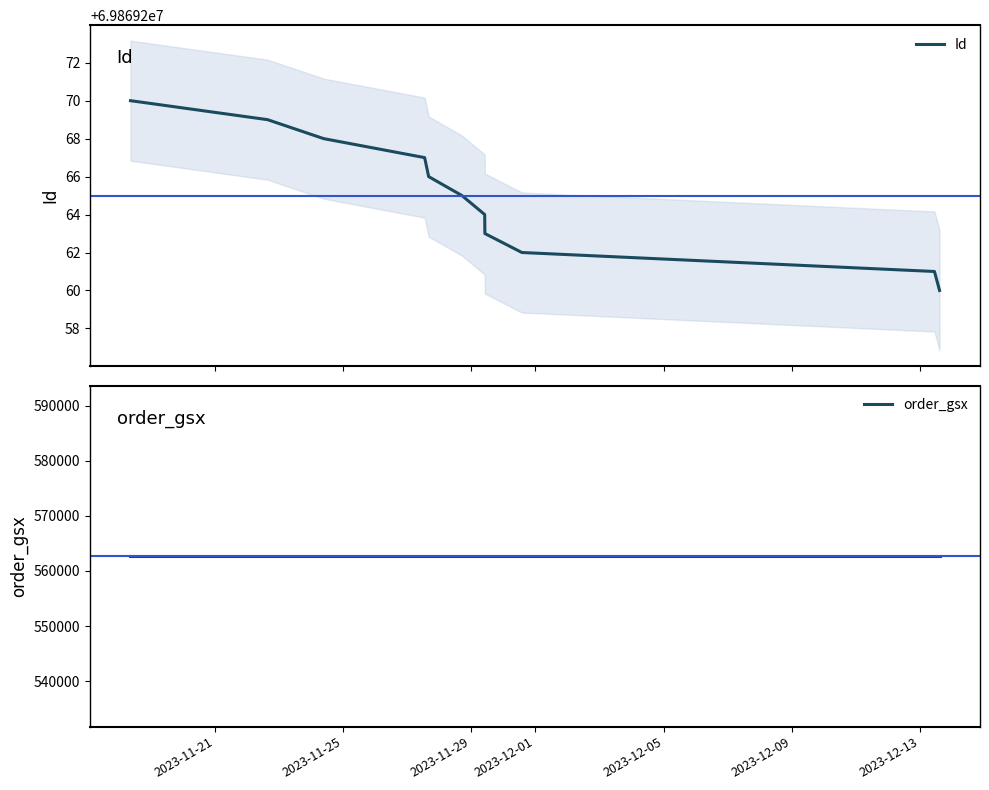

At 2023-12-01, list the series in order from largest to smallest.

Id, order_gsx